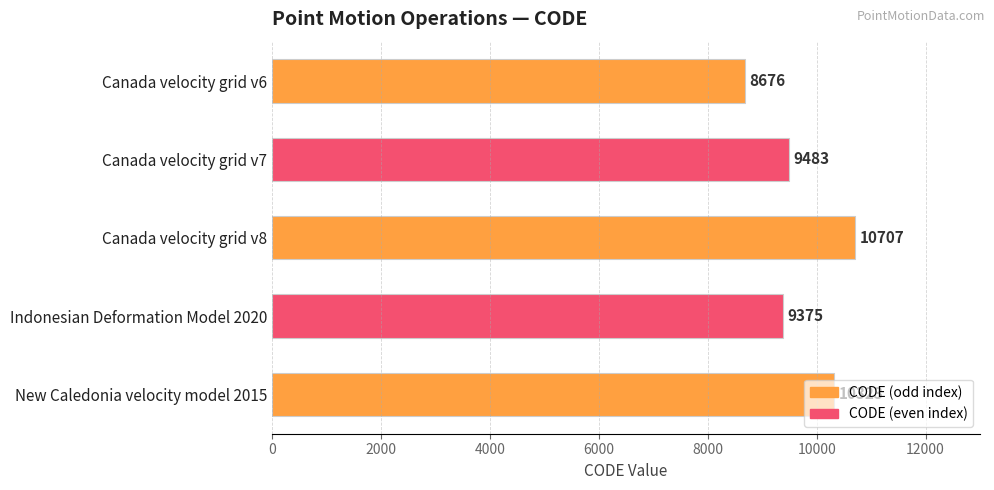

What is the label of the 3rd bar from the bottom?

Canada velocity grid v8